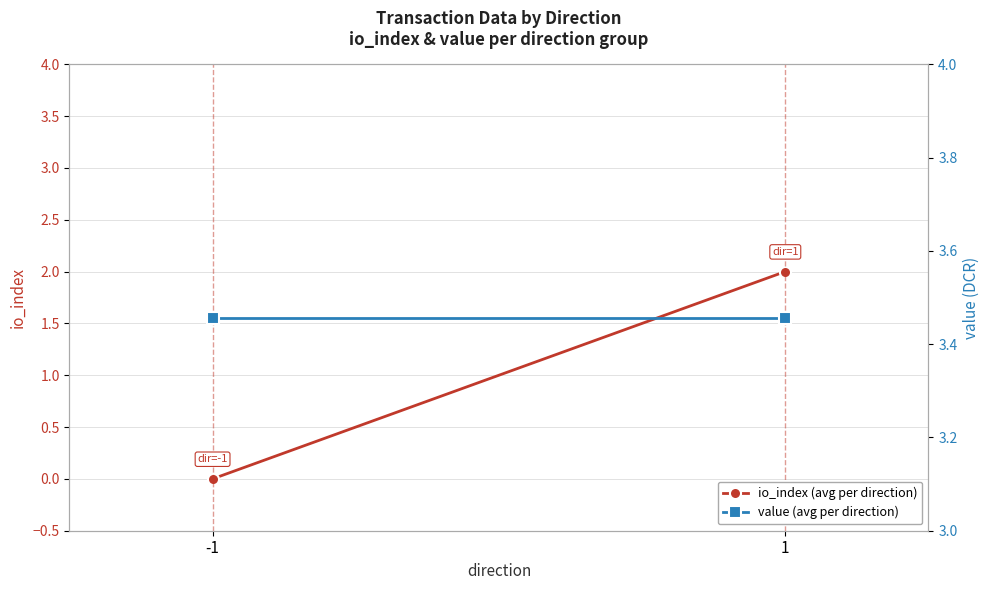

What is the maximum value for value (avg per direction)?

3.5